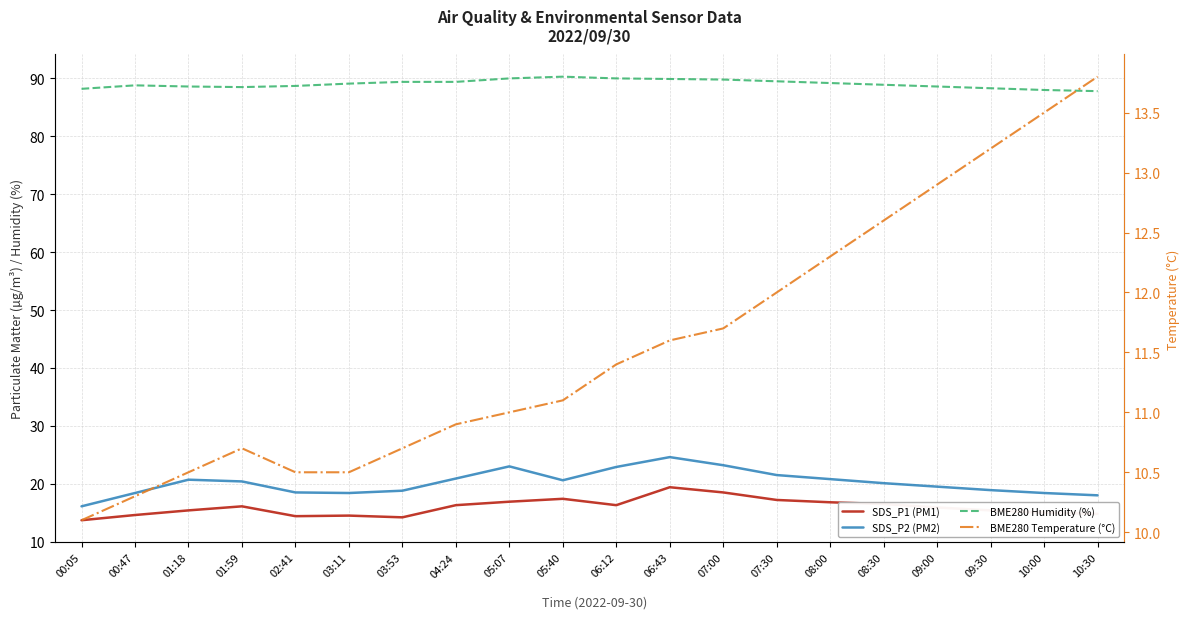

What is the maximum value for BME280 Humidity (%)?

90.3